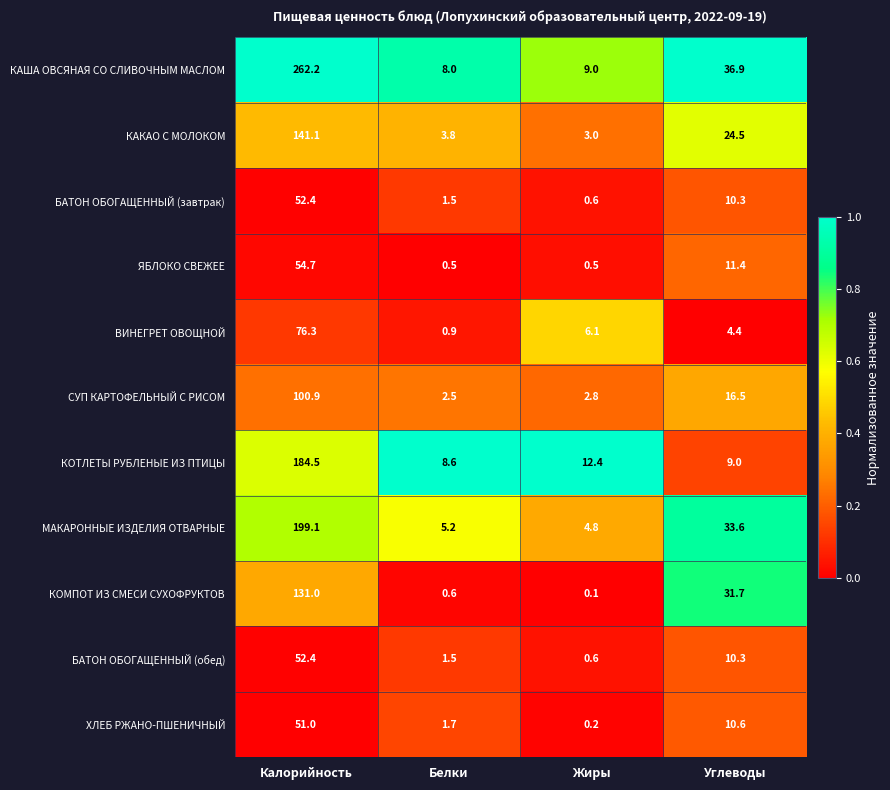

Rank the categories by БАТОН ОБОГАЩЕННЫЙ (завтрак) value from lowest to highest.

Жиры, Белки, Углеводы, Калорийность